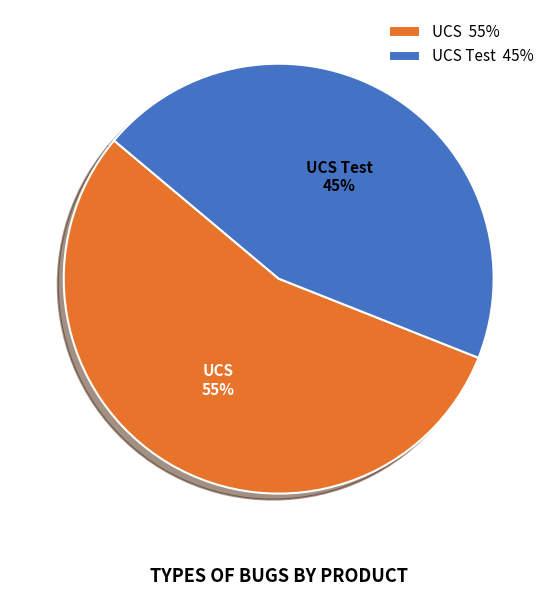

True or false: UCS 55% accounts for 55% of the total.

True